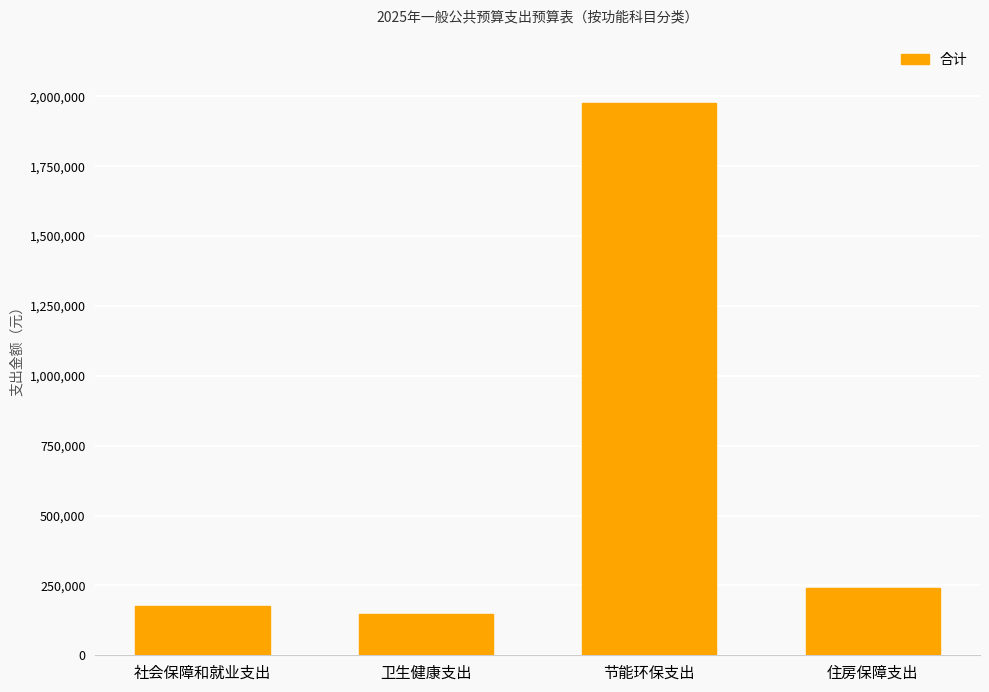

What is the label of the 2nd bar from the right?

节能环保支出